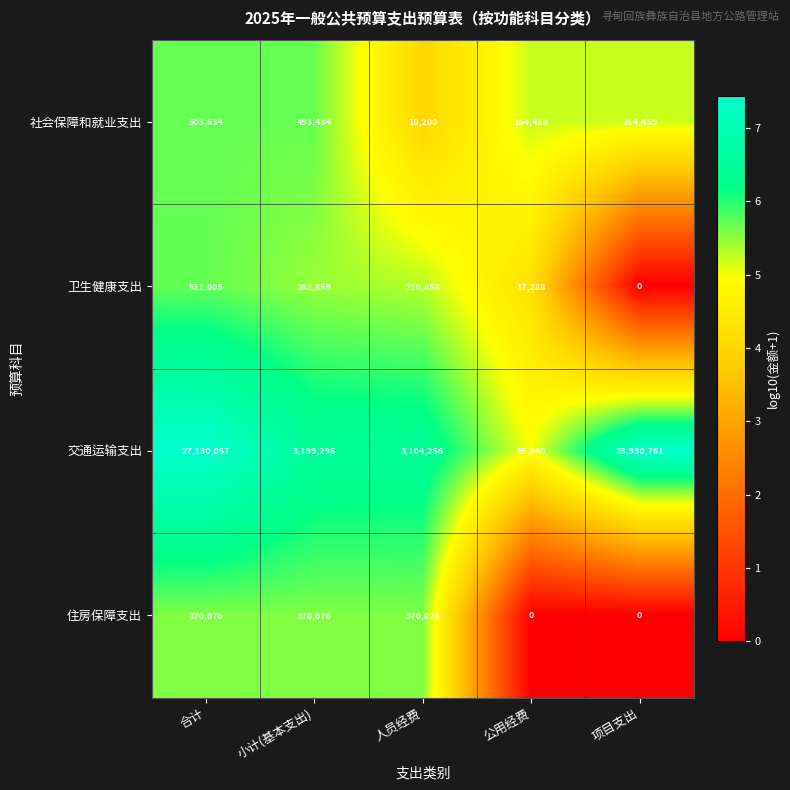

Reading left to right, list all the values displayed in this chart.

社会保障和就业支出: 合计=503634	小计(基本支出)=493434	人员经费=10200	公用经费=164459	项目支出=164459
卫生健康支出: 合计=511005	小计(基本支出)=282859	人员经费=210858	公用经费=17288	项目支出=0
交通运输支出: 合计=27130057	小计(基本支出)=3199296	人员经费=3104256	公用经费=95040	项目支出=23930761
住房保障支出: 合计=370076	小计(基本支出)=370076	人员经费=370076	公用经费=0	项目支出=0